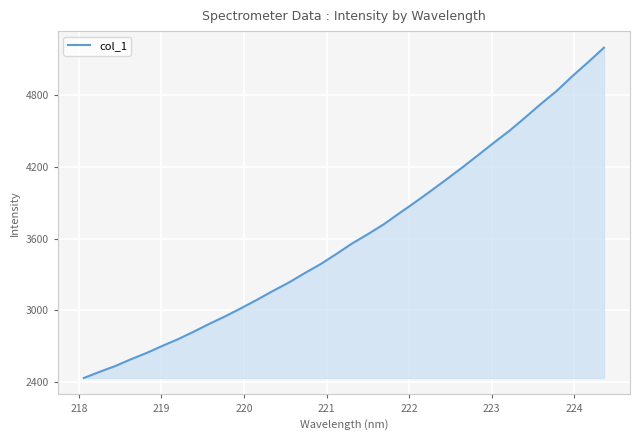

What is the maximum value shown in the chart?

5199.2